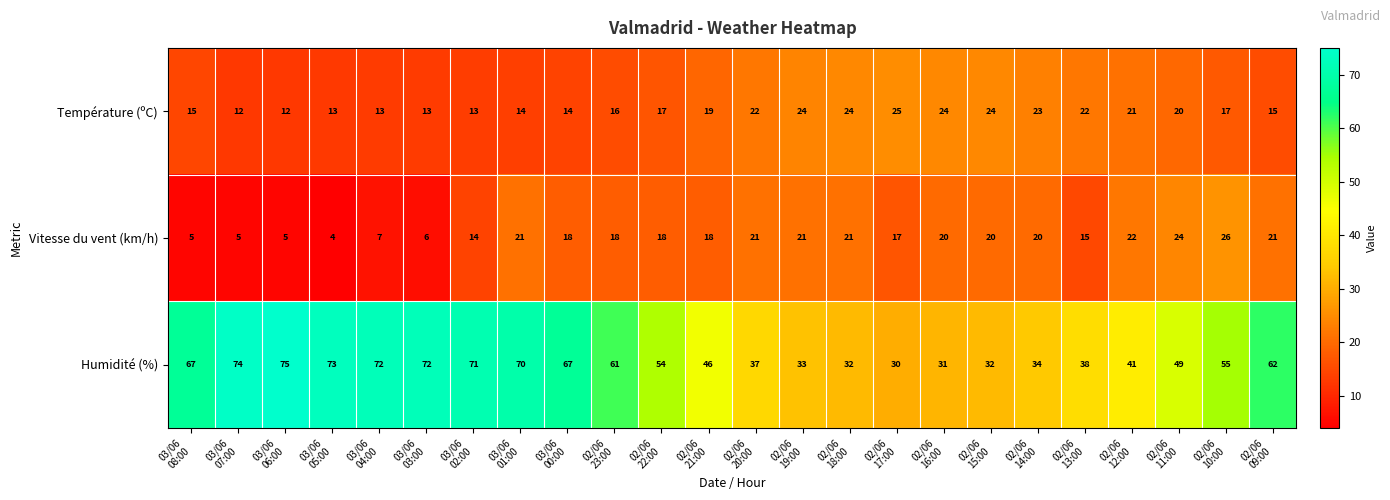

List the series in order of their peak value, lowest first.

Température (ºC), Vitesse du vent (km/h), Humidité (%)